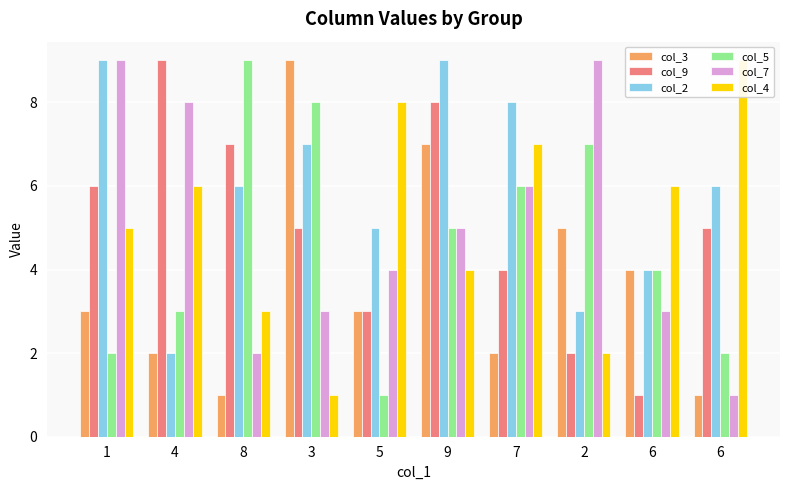

Which series has the widest spread of values?

col_3